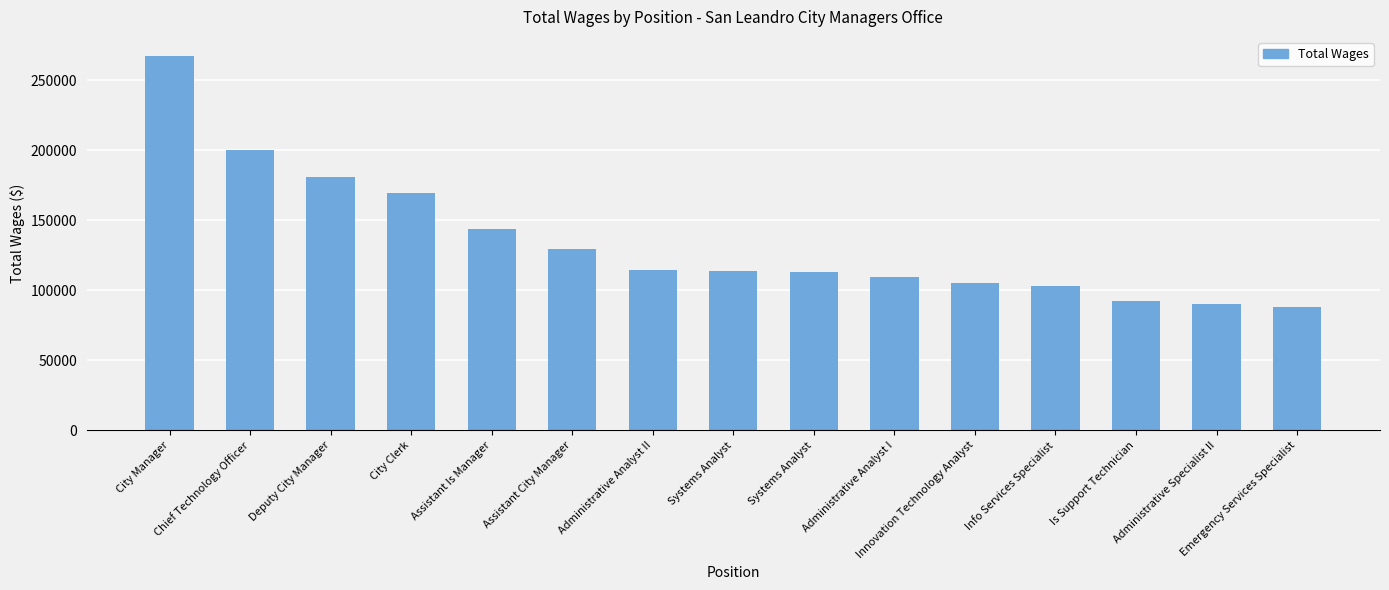

What is the label of the 14th bar from the right?

Chief Technology Officer